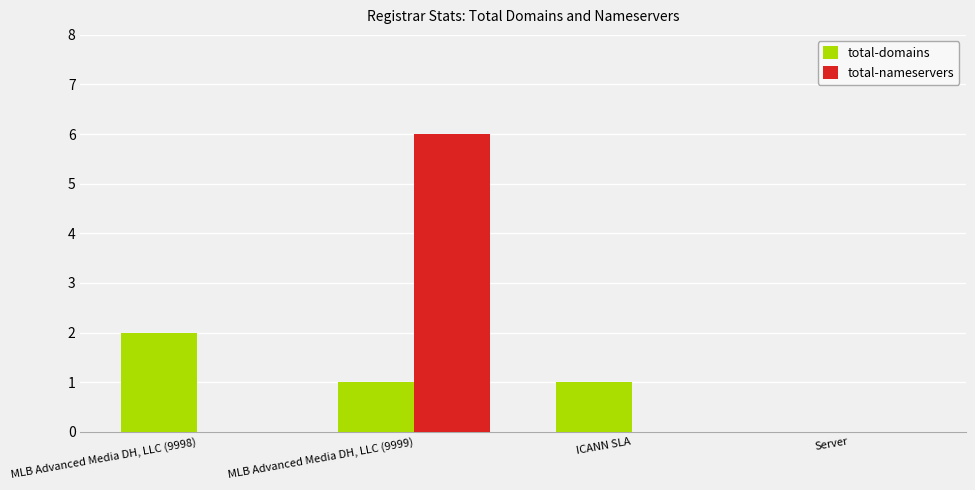

True or false: total-domains has a value of 0 at Server.

True